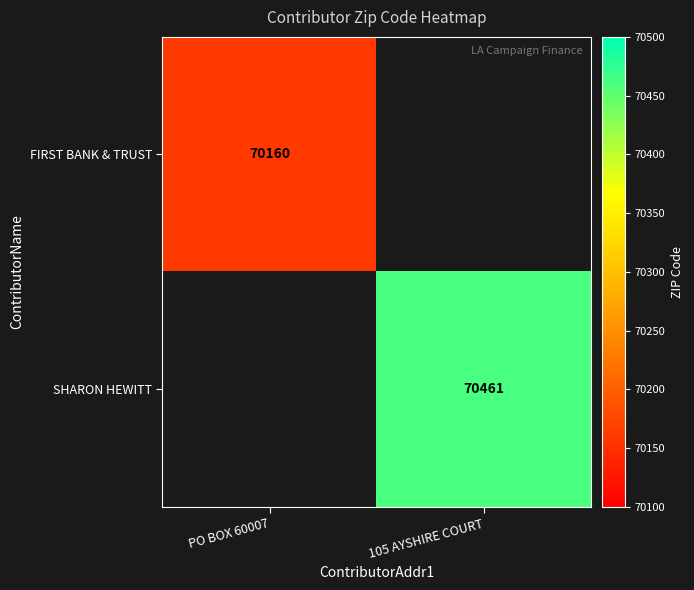

At how many categories does at least one series exceed 70256?

1